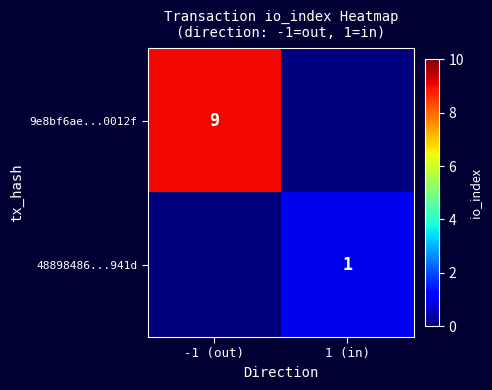

Is the value of 48898486...941d at 1 (in) greater than the value of 9e8bf6ae...0012f at -1 (out)?

No